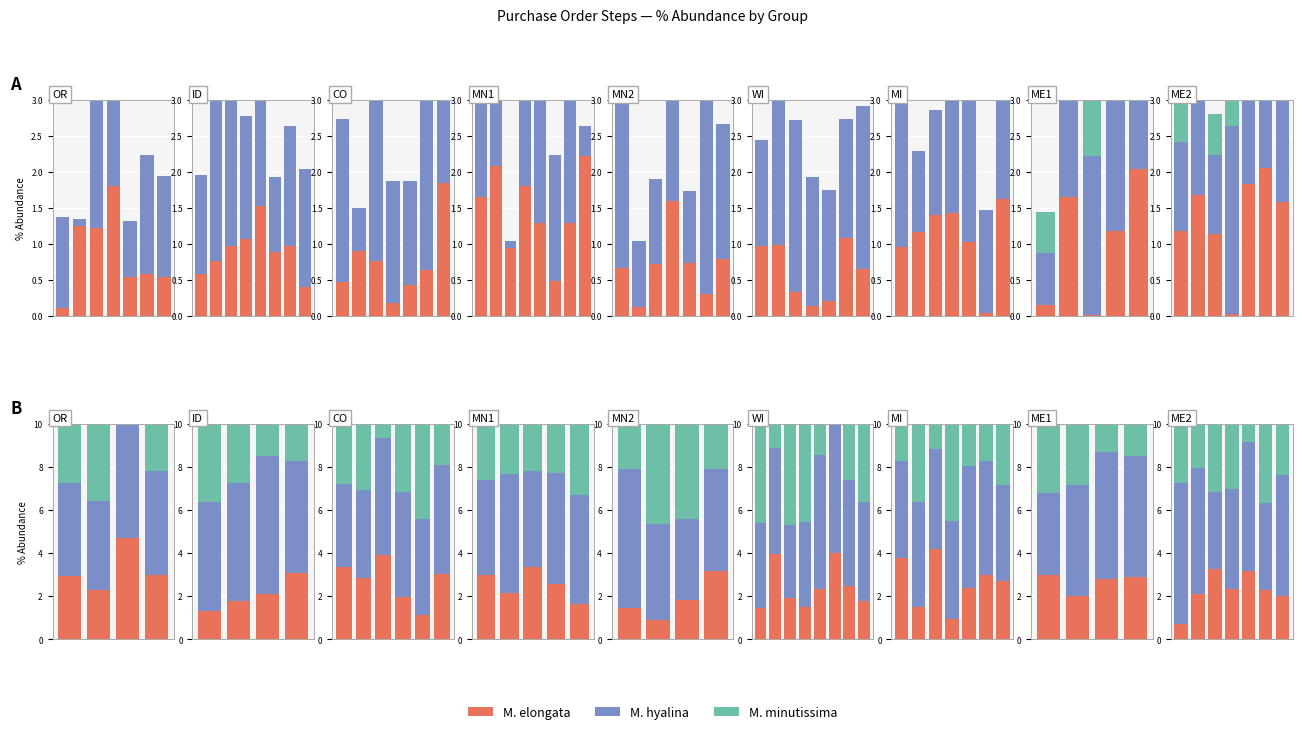

At how many categories does at least one series exceed 8?

3